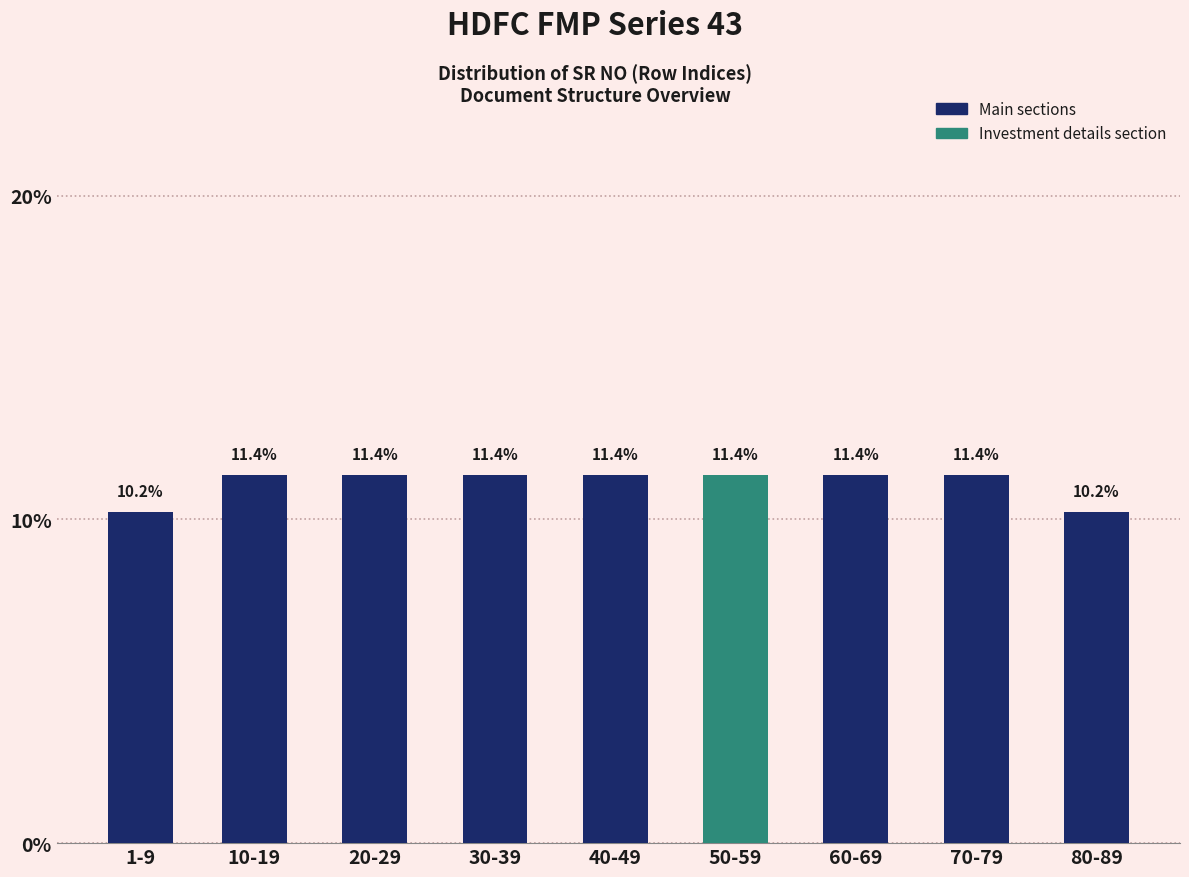

Reading right to left, transcribe all the data shown in this chart.

10.2	11.4	11.4	11.4	11.4	11.4	11.4	11.4	10.2